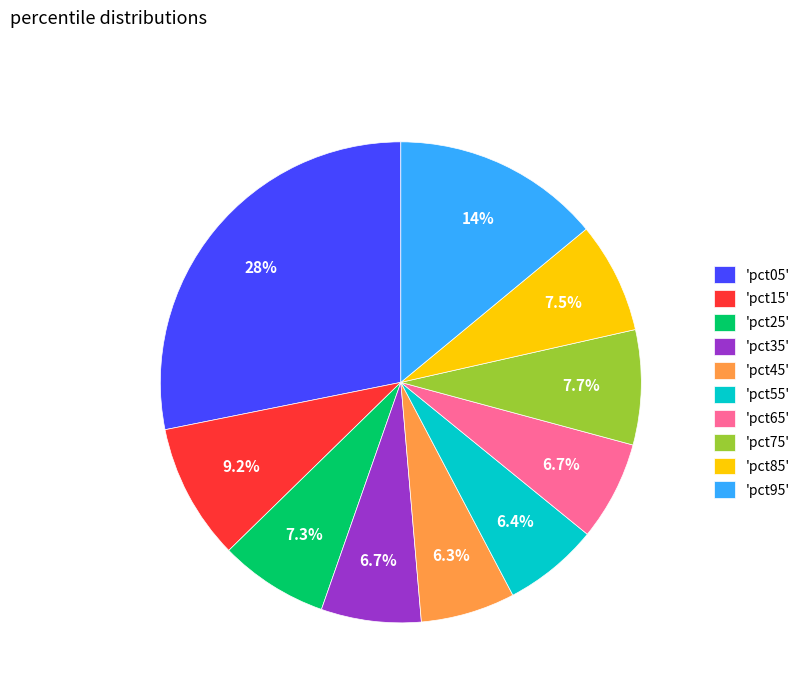

Which slice is the largest?

'pct05'